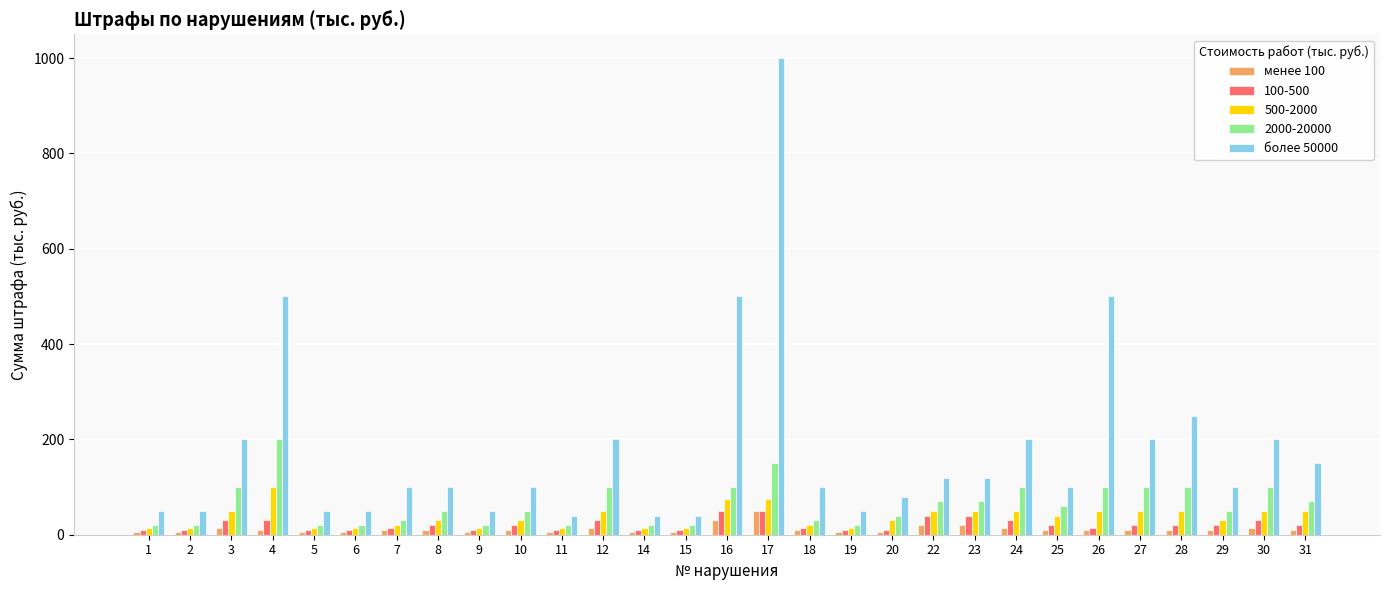

At which category is the sum across all series the highest?

17